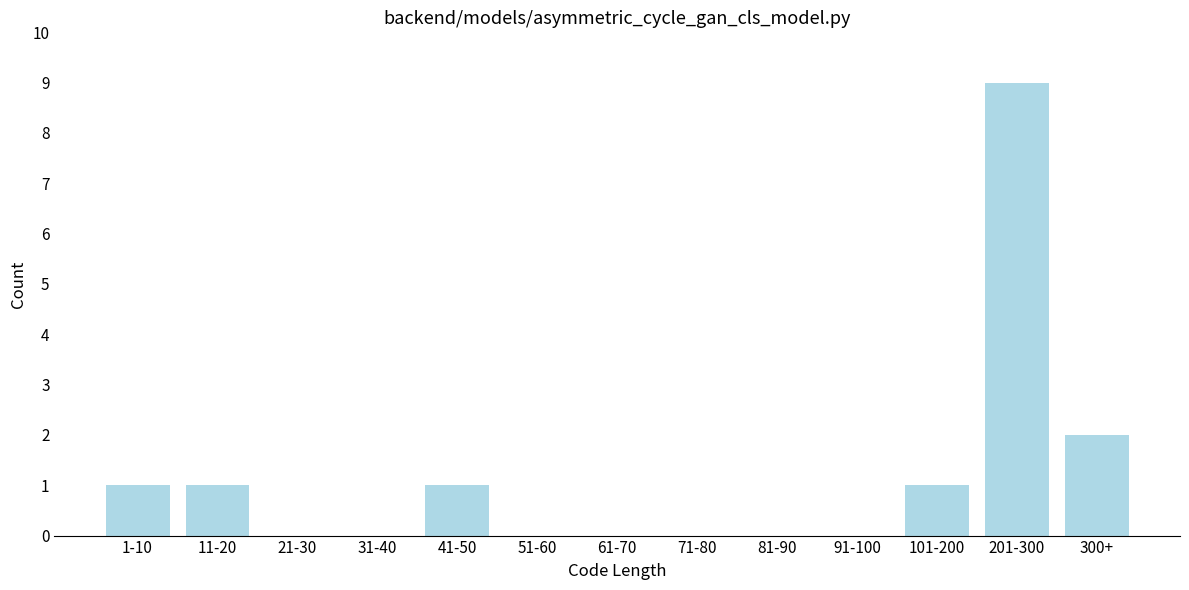

Reading left to right, transcribe all the data shown in this chart.

1-10=1	11-20=1	21-30=0	31-40=0	41-50=1	51-60=0	61-70=0	71-80=0	81-90=0	91-100=0	101-200=1	201-300=9	300+=2